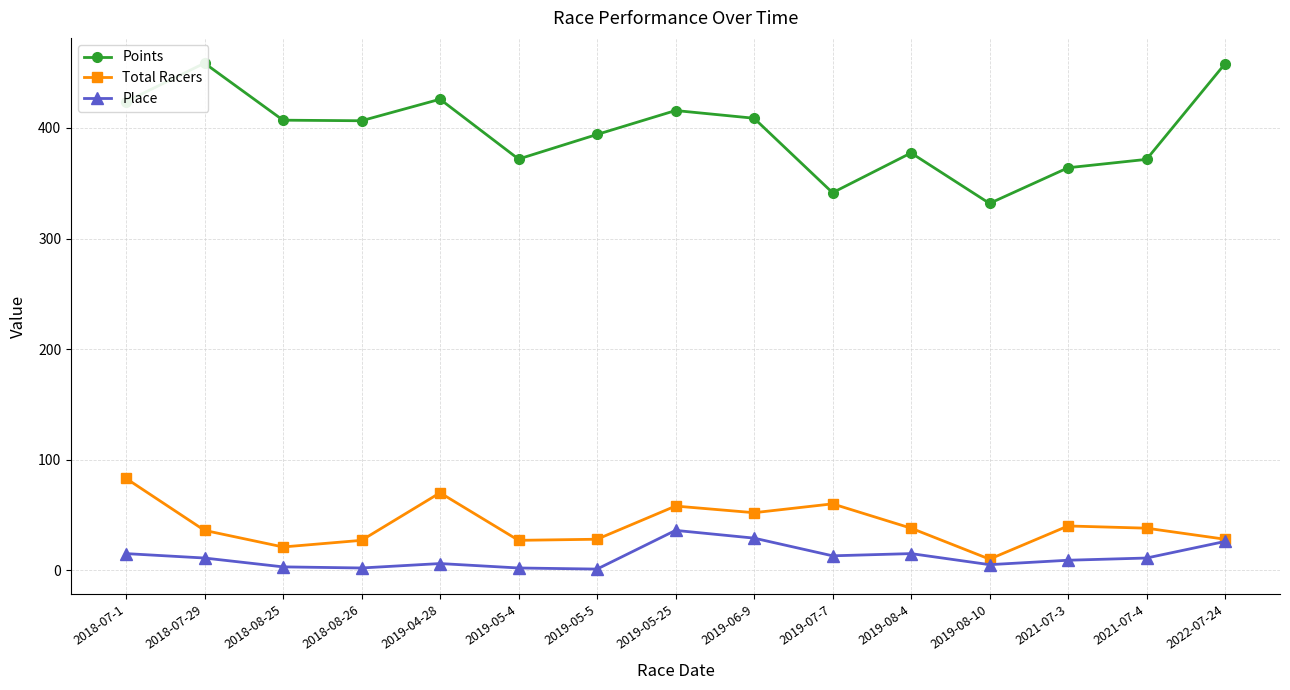

What is the sum of all Place values?

184